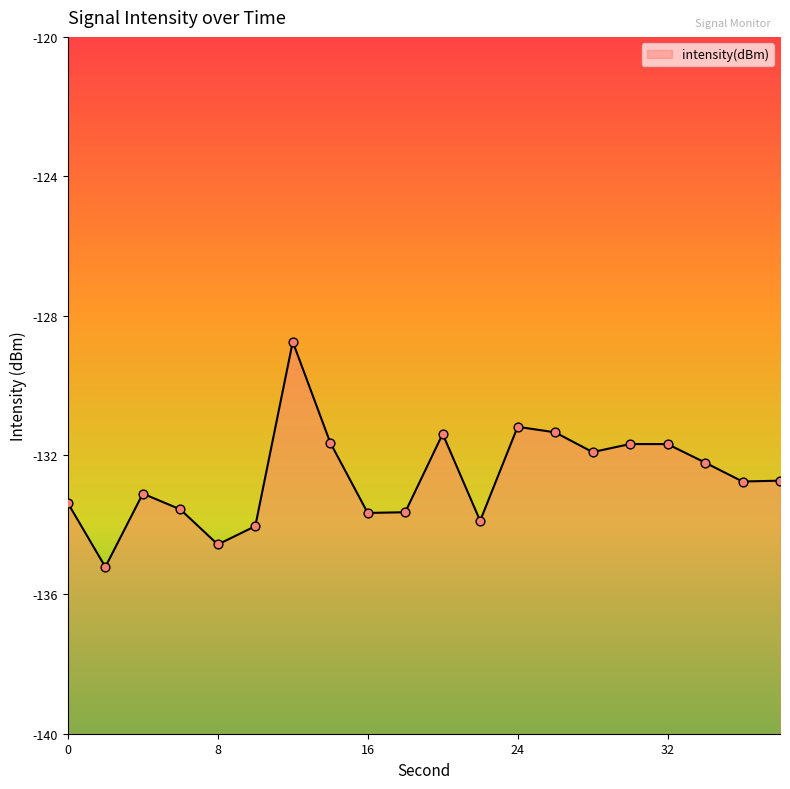

Which has a higher value, 4 or 8?

4